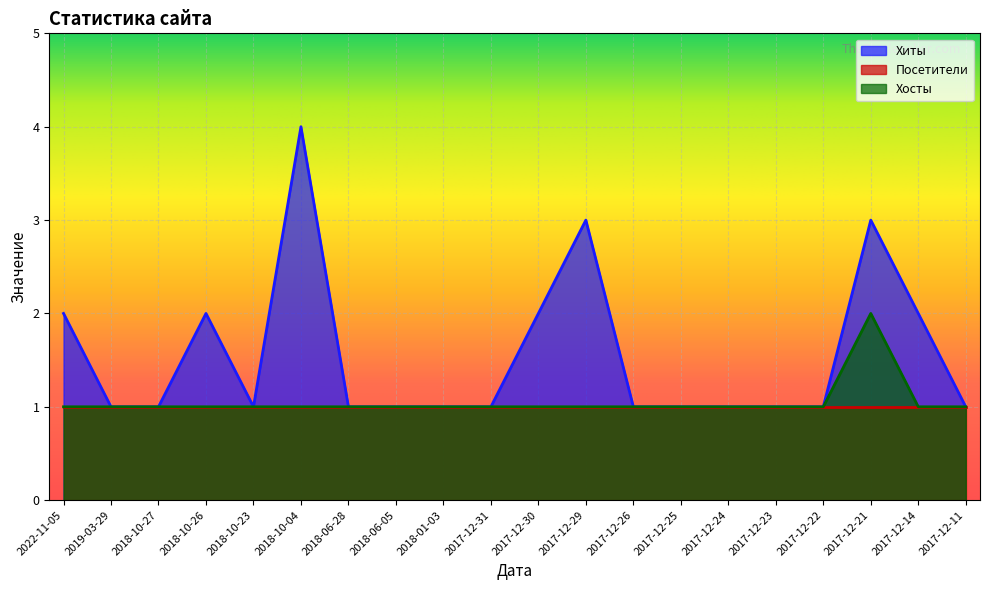

Does the chart display data point markers on the line(s)?

No